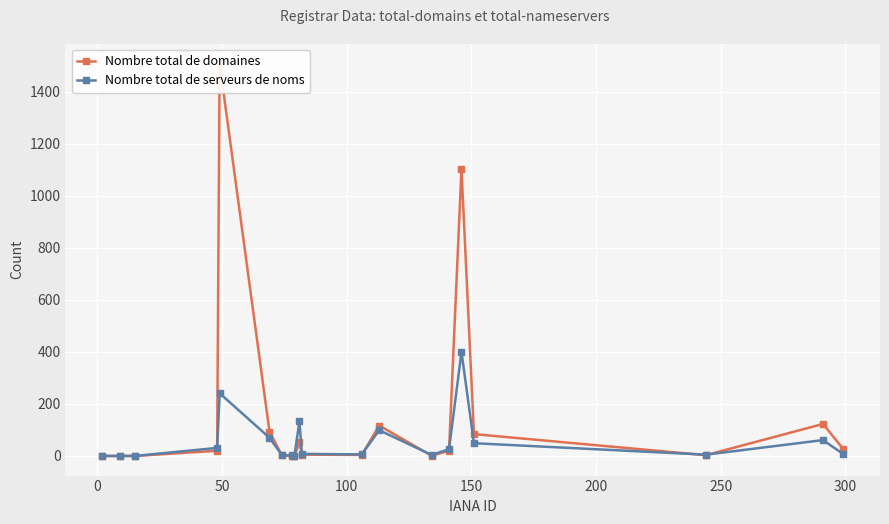

What is the difference between the maximum and second lowest values in the Nombre total de serveurs de noms series?

400